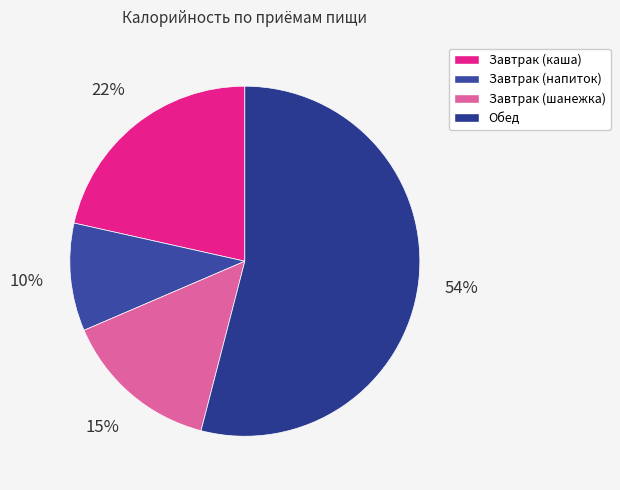

Which category has the biggest portion of the pie?

Обед